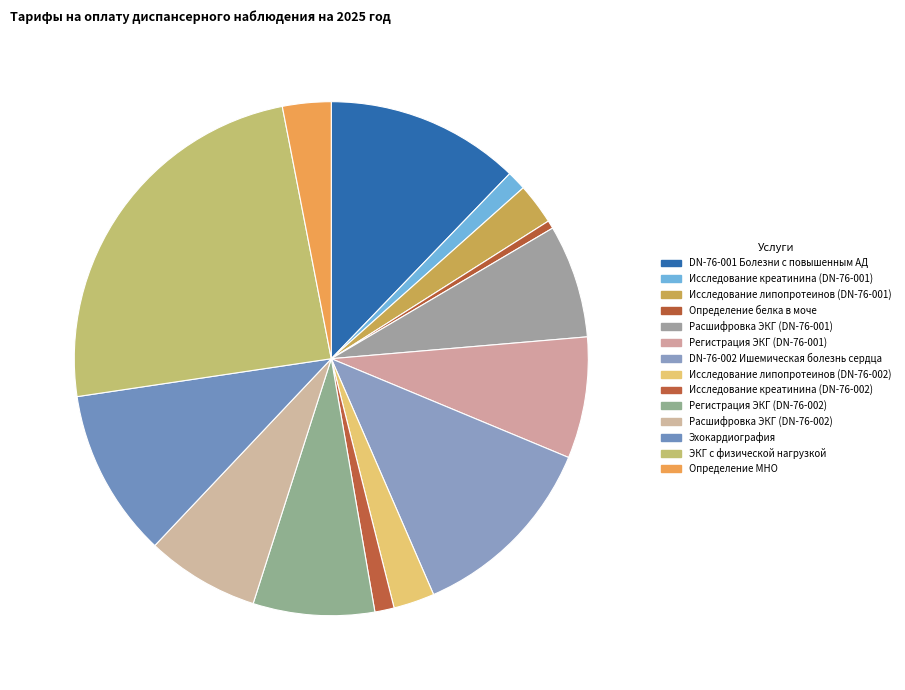

Is it true that Регистрация ЭКГ (DN-76-001) is 8% of the pie?

True